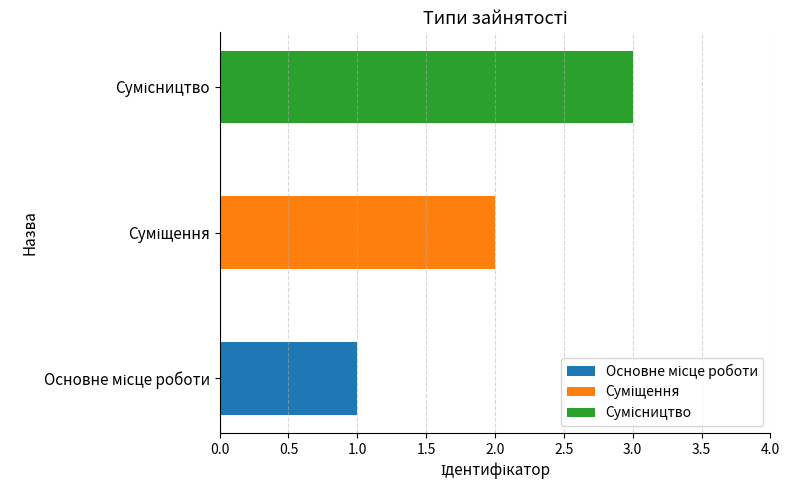

How many data points does each series have?

3